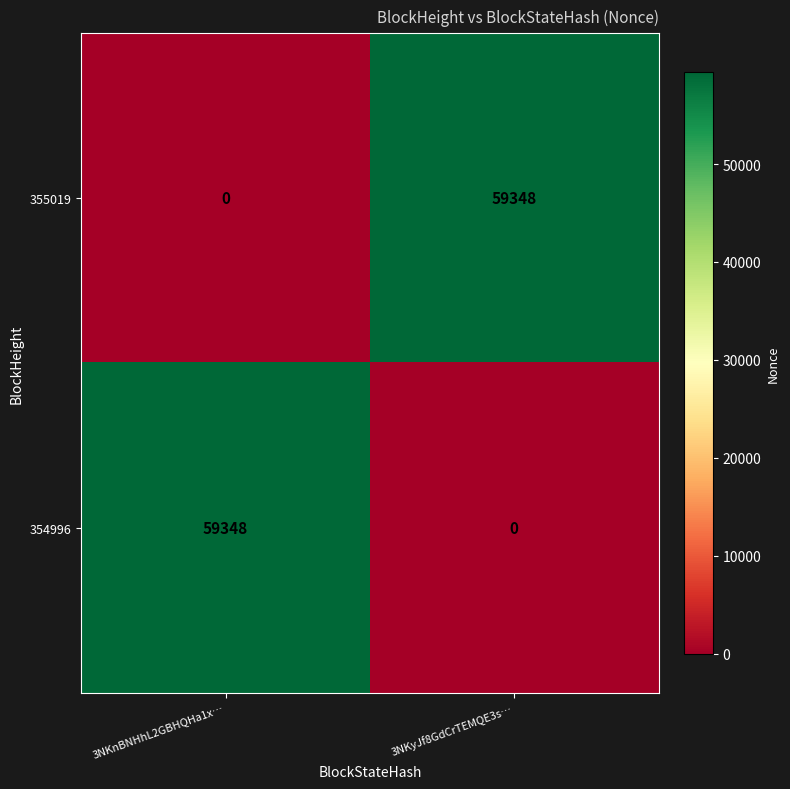

What is the sum of the 354996 values at 3NKyJf8GdCrTEMQE3s… and 3NKnBNHhL2GBHQHa1x…?

59348